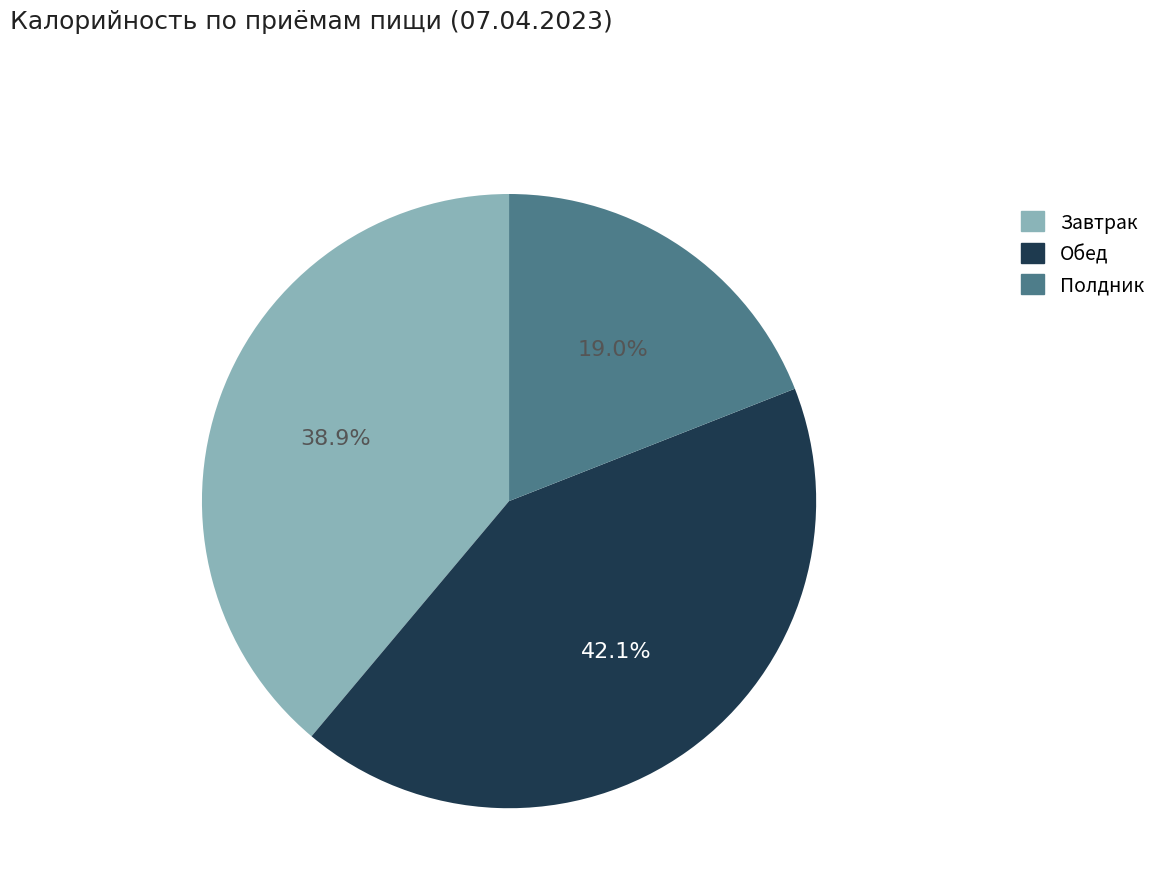

Which has a higher value, Обед or Полдник?

Обед